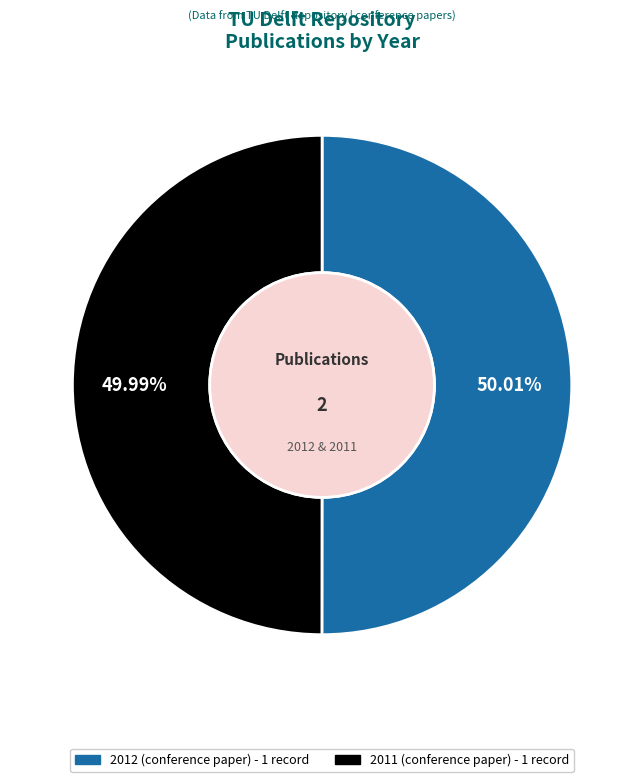

Is it true that 2011 is 41% of the pie?

False